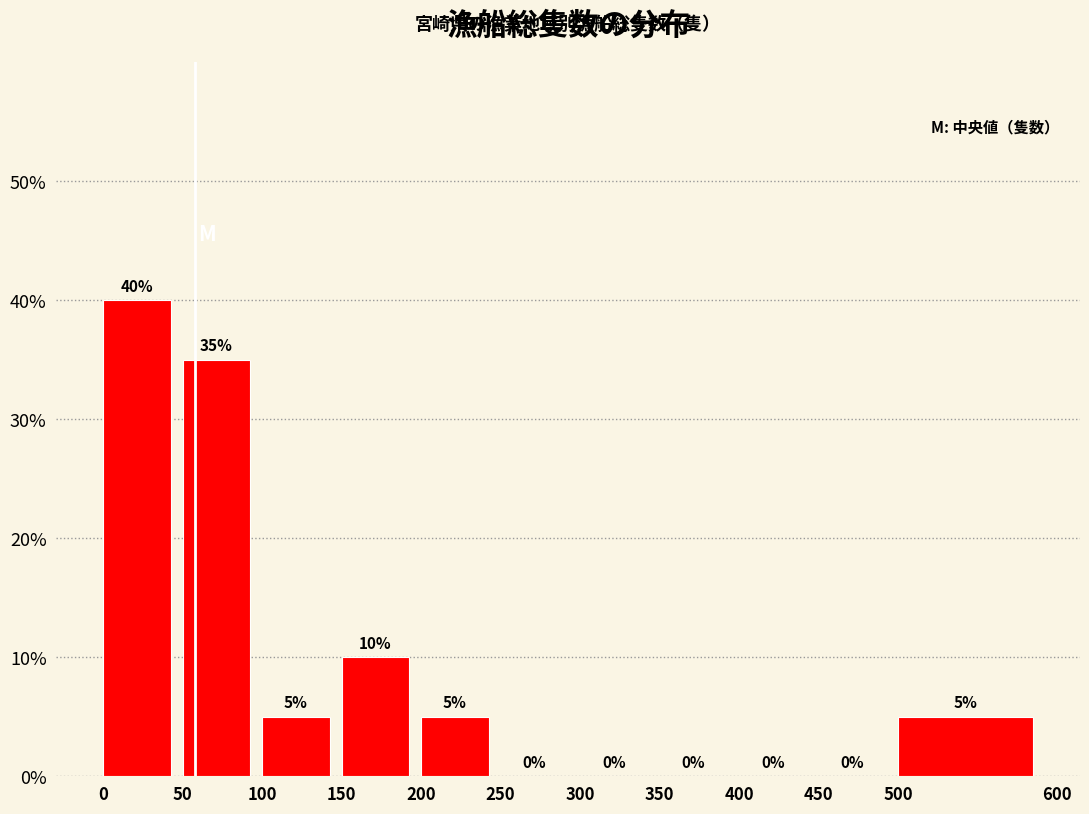

Over which range of the x-axis is the bar tallest?

0 to 50